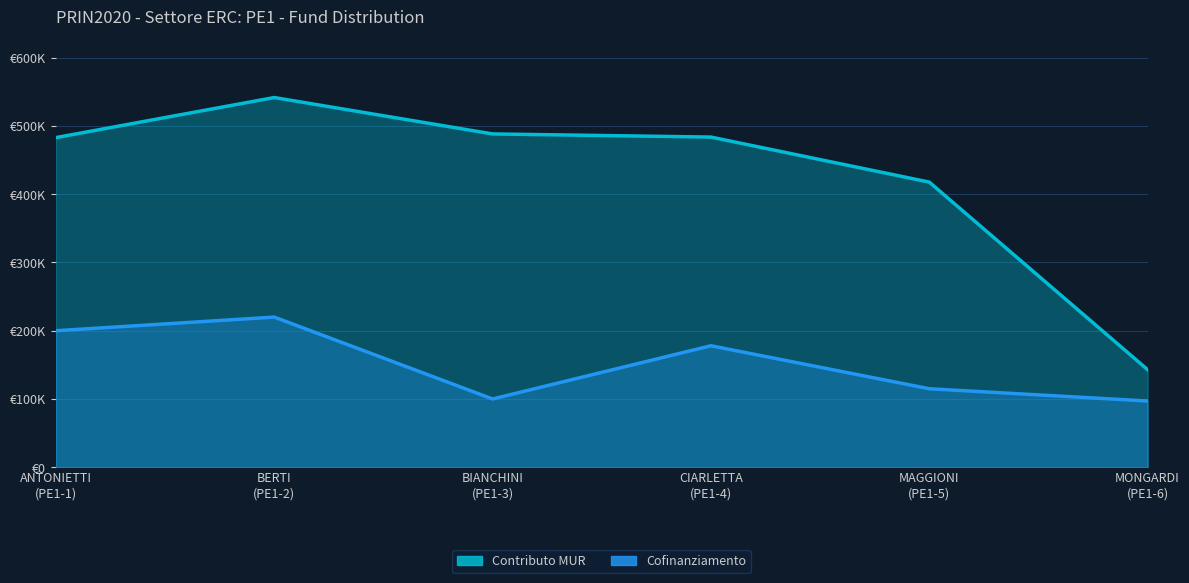

The value of Contributo MUR at ANTONIETTI
(PE1-1) is 483000. True or false?

True